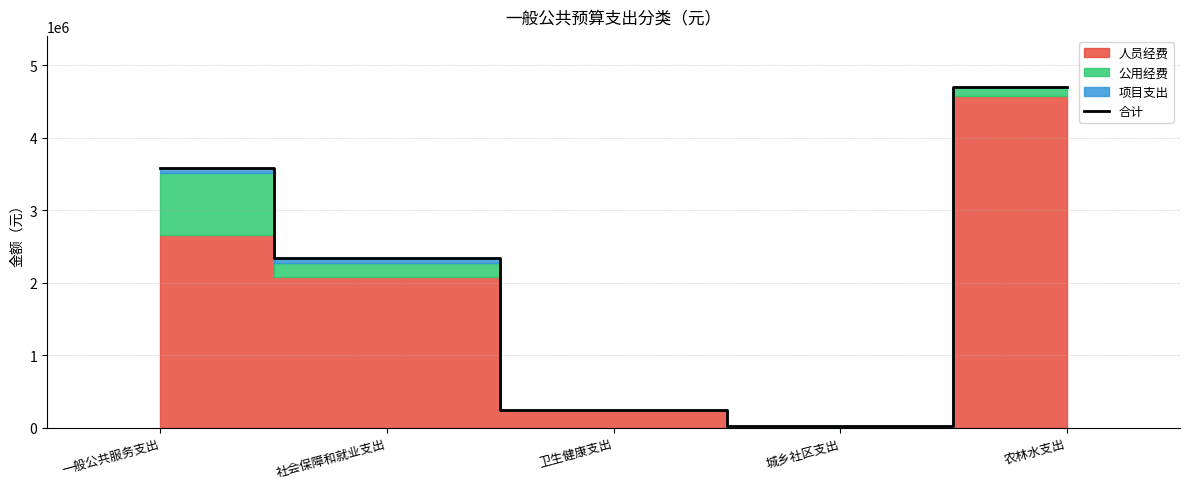

Where is the data nearest to the value 2359614?

社会保障和就业支出